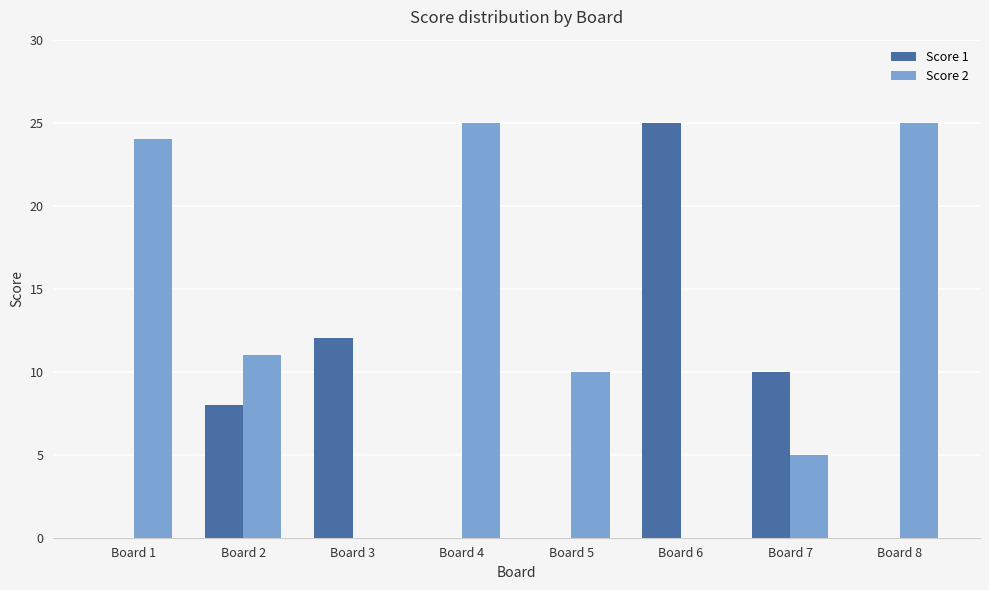

Which series has the largest total across all categories?

Score 2